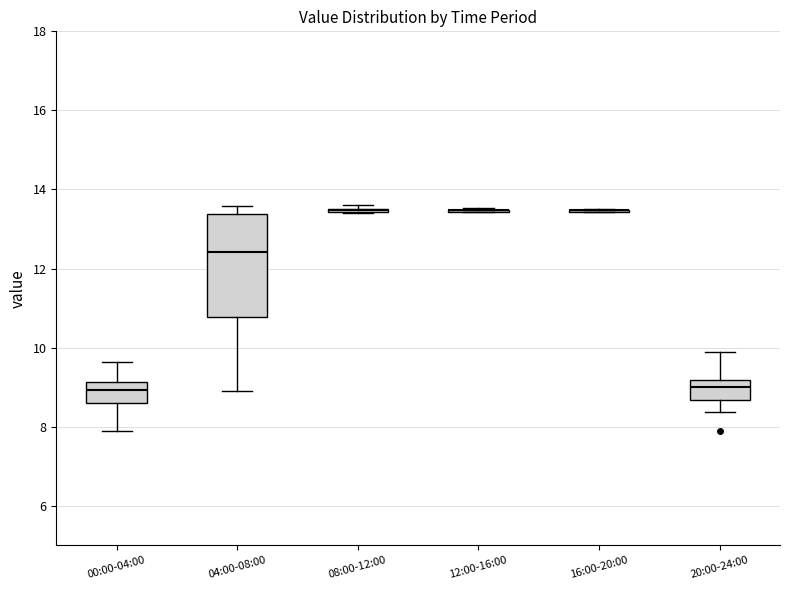

Reading left to right, read every box against the y-axis: the position of its median line, the range the box covers, and the ends of its whiskers. The values are not printed on the chart, so give them approximately, as read against the axis.

00:00-04:00: median 9.0, box 8.6 to 9.2, whiskers 8.0 to 9.6
04:00-08:00: median 12.4, box 10.8 to 13.4, whiskers 9.0 to 13.6
08:00-12:00: box collapsed to a line at 13.4, whiskers 13.4 to 13.6
12:00-16:00: box collapsed to a line at 13.4, whiskers 13.4 to 13.6
16:00-20:00: box collapsed to a line at 13.4, whiskers 13.4 to 13.6
20:00-24:00: median 9.0, box 8.6 to 9.2, whiskers 8.4 to 10.0